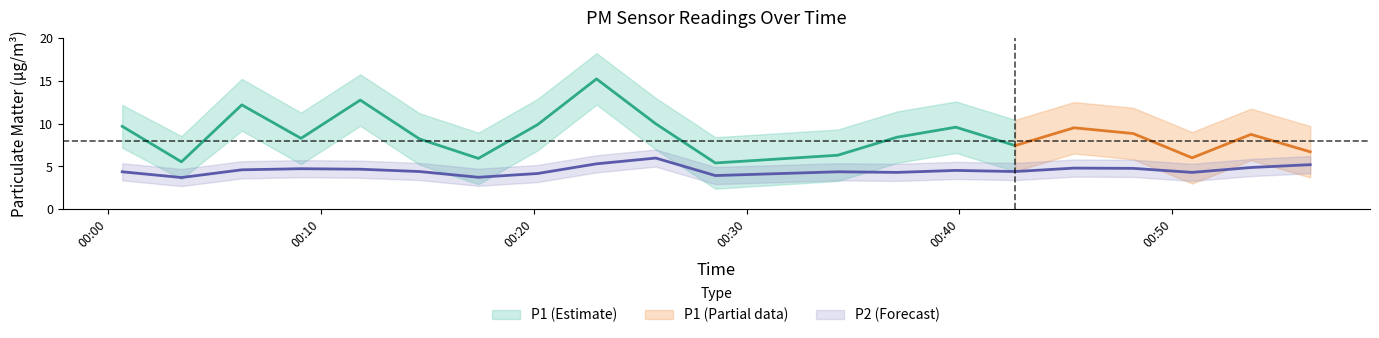

Is it true that P1_lower equals 7.5 at 2023-03-12T00:42:37?

False